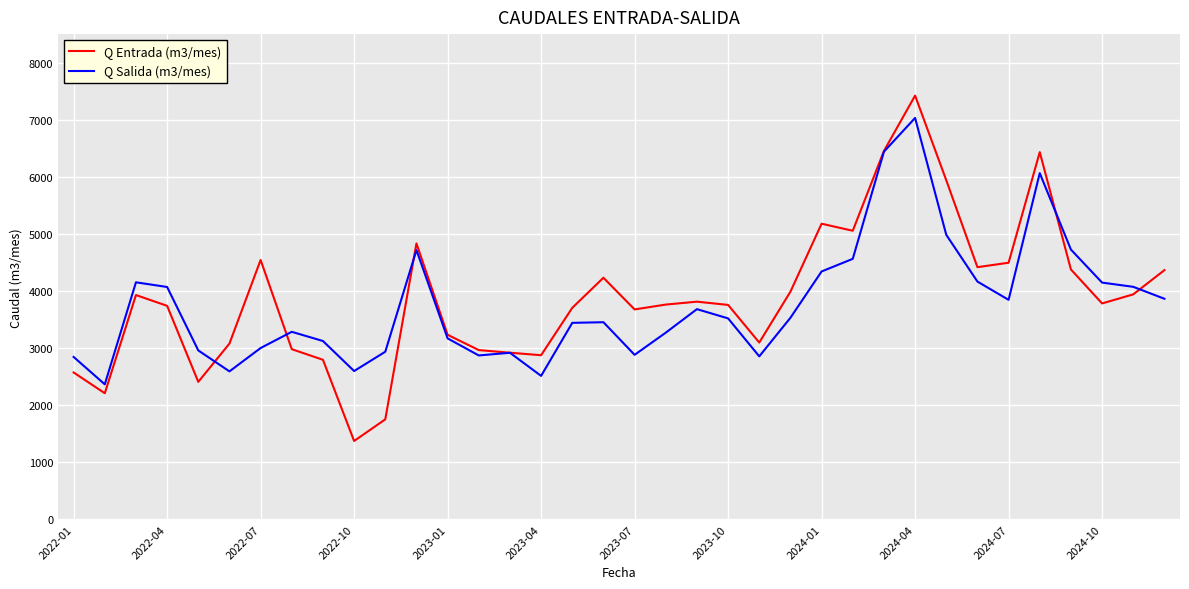

What is the smallest value displayed?

1374